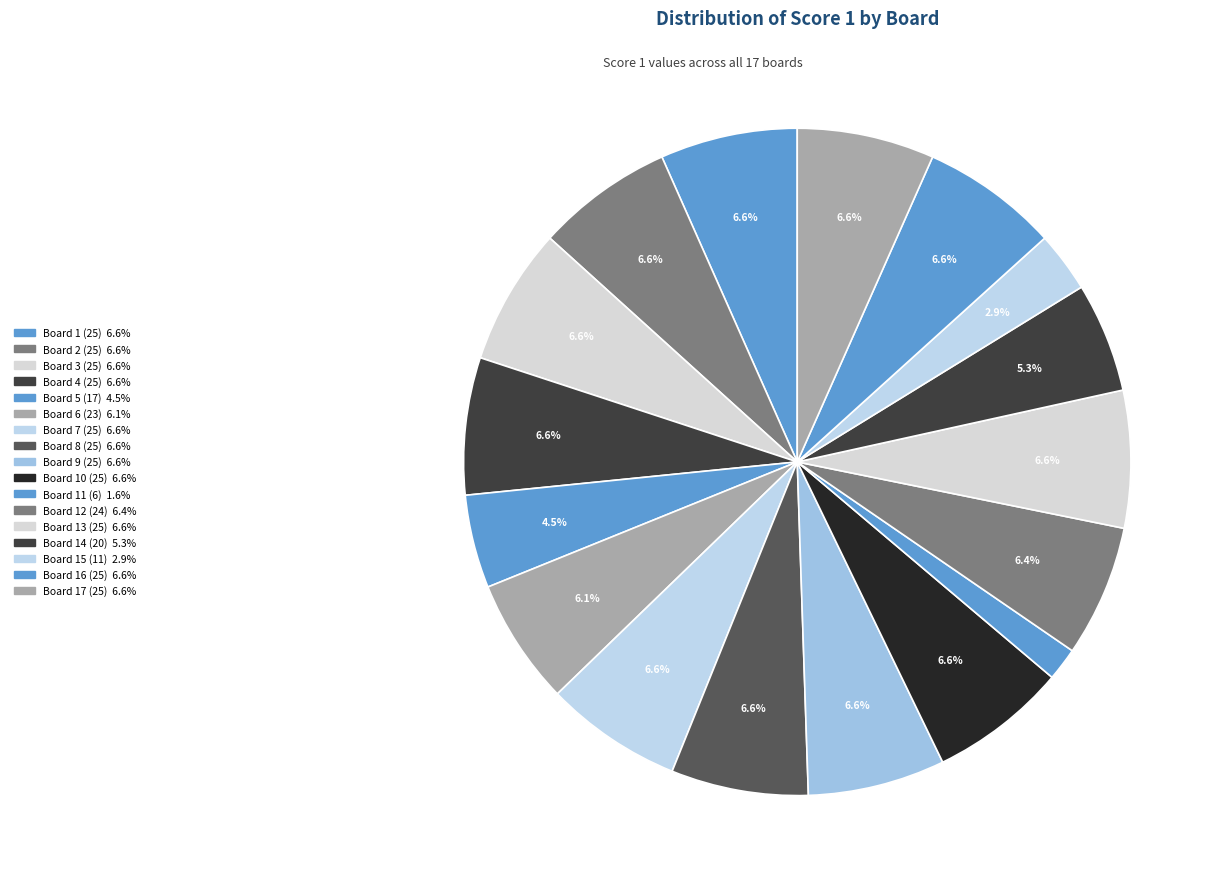

What portion of the pie excludes Board 15 (11)?

97.1%